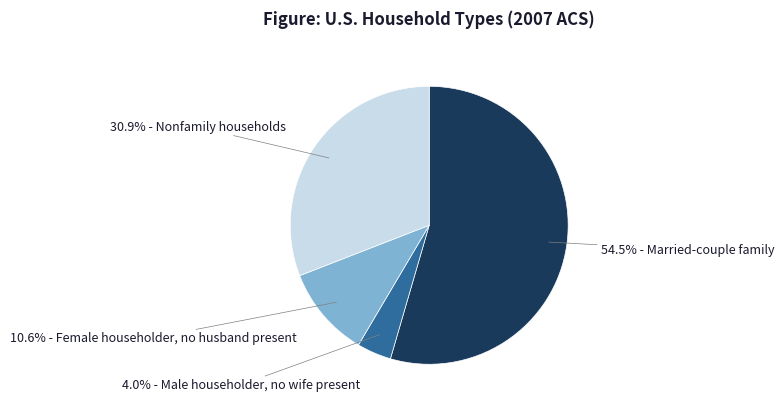

Is there any slice that represents more than half of the pie?

Yes